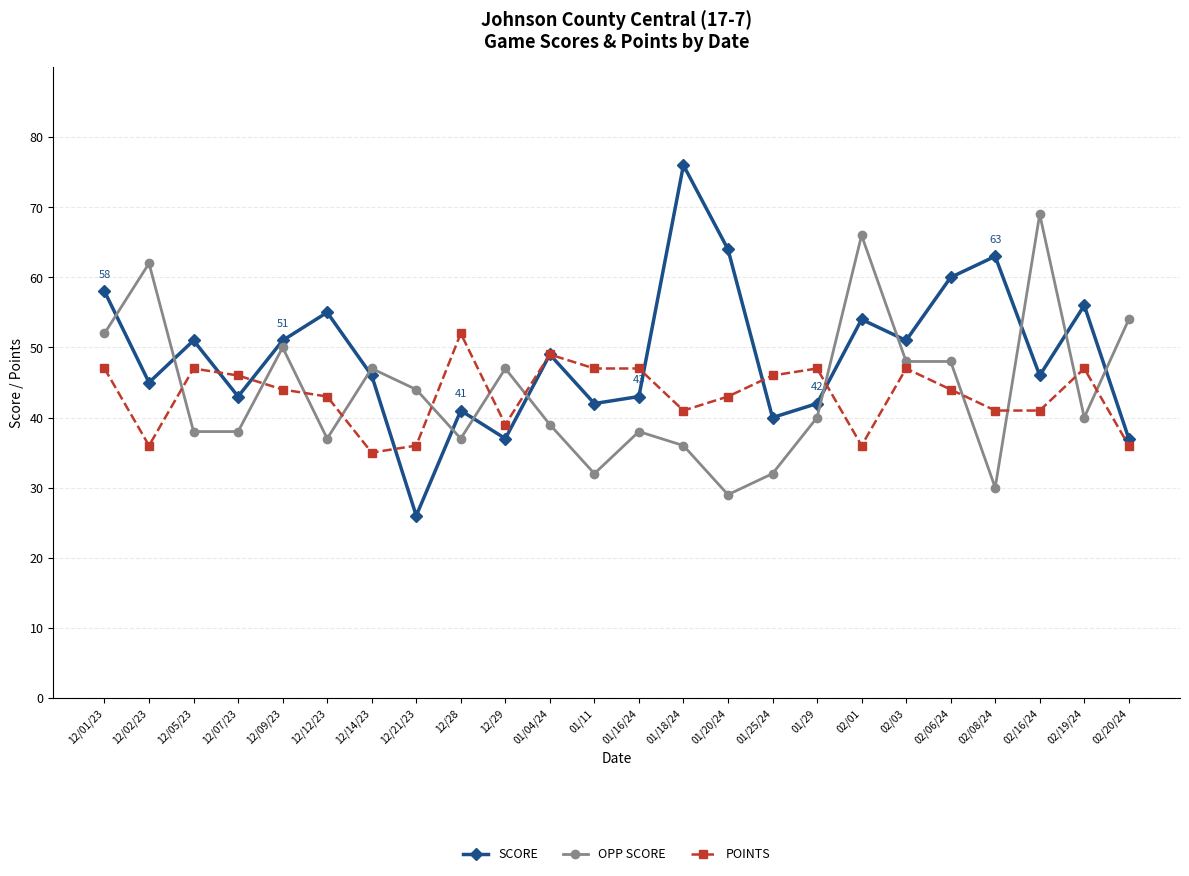

What is the total value across all series at 12/01/23?

157